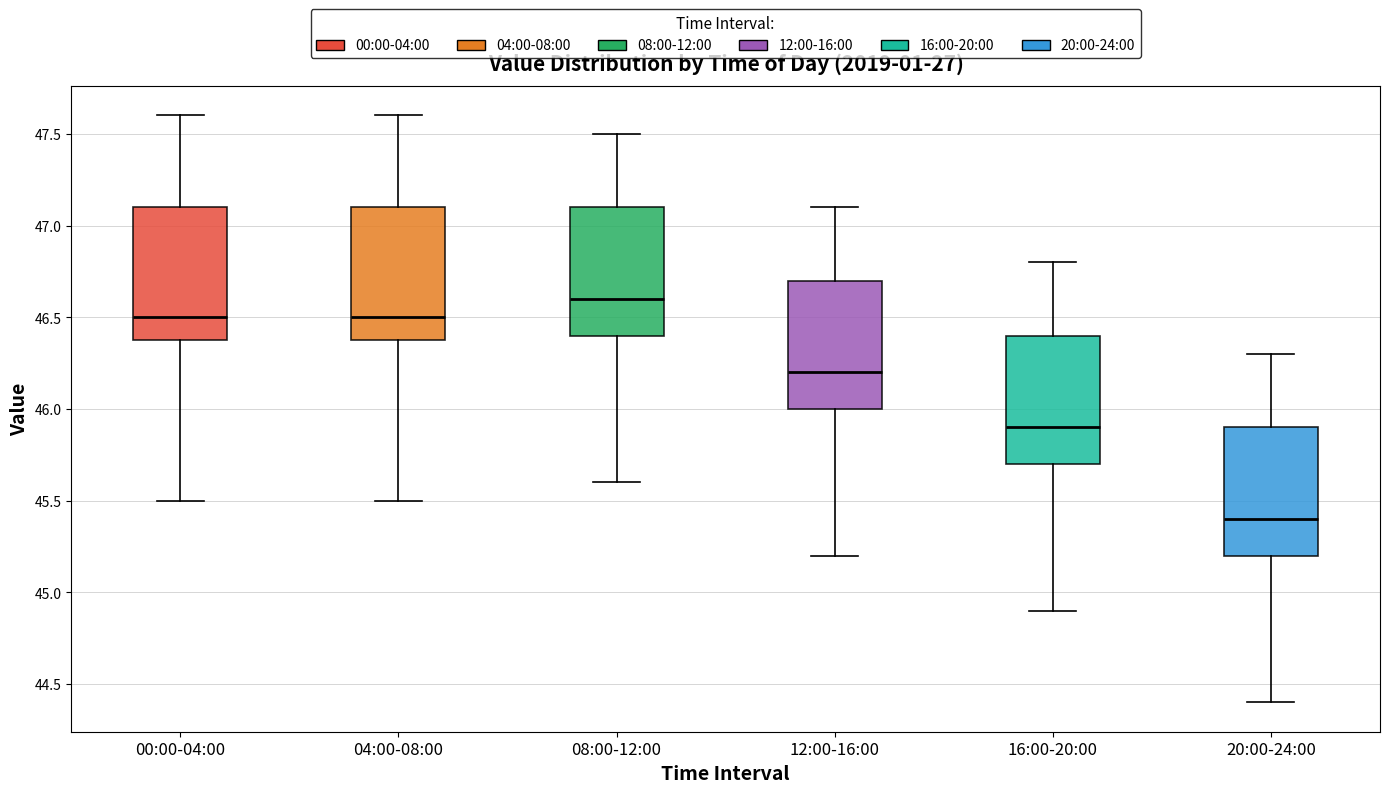

Reading left to right, transcribe this box plot: for each box, give where its median line is, the range the box spans, and where its two whiskers end, as read against the y-axis. The values are not printed on the chart, so give them approximately, as read against the axis.

00:00-04:00: median 46.5, box 46.4 to 47.1, whiskers 45.5 to 47.6
04:00-08:00: median 46.5, box 46.4 to 47.1, whiskers 45.5 to 47.6
08:00-12:00: median 46.6, box 46.4 to 47.1, whiskers 45.6 to 47.5
12:00-16:00: median 46.2, box 46.0 to 46.7, whiskers 45.2 to 47.1
16:00-20:00: median 45.9, box 45.7 to 46.4, whiskers 44.9 to 46.8
20:00-24:00: median 45.4, box 45.2 to 45.9, whiskers 44.4 to 46.3